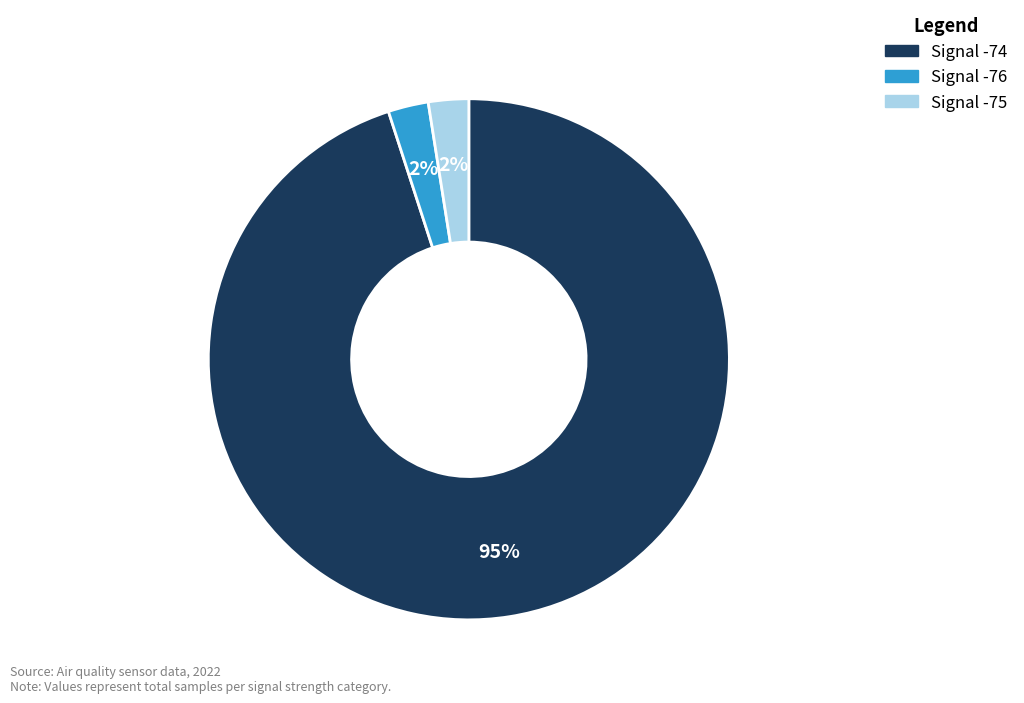

Is there a majority slice in this chart?

Yes